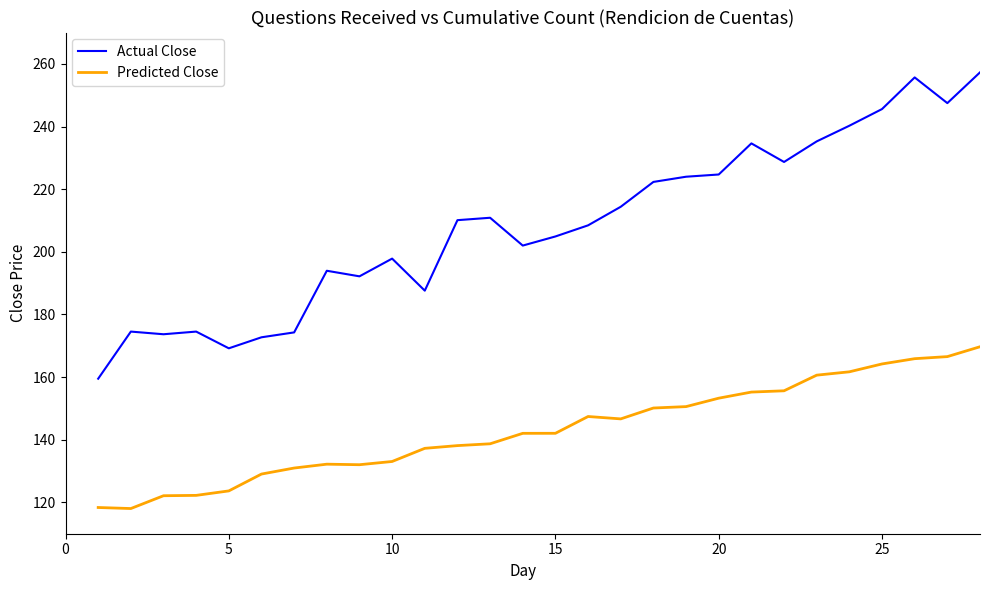

What is the maximum value for Actual Close?

257.3